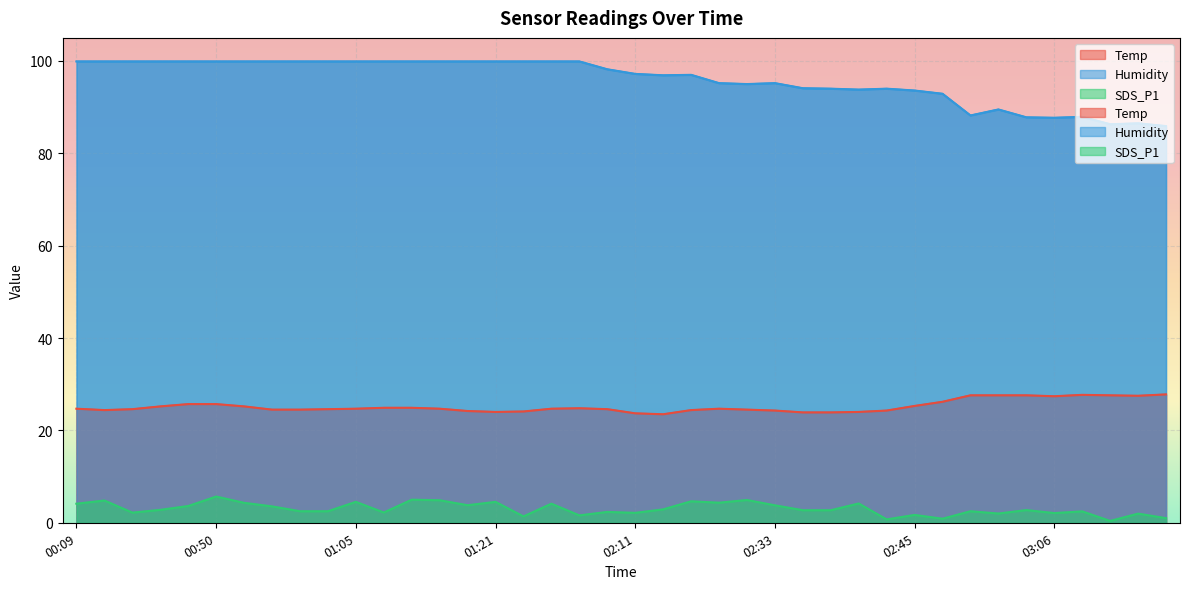

How many values in the Temp series exceed 24?

34